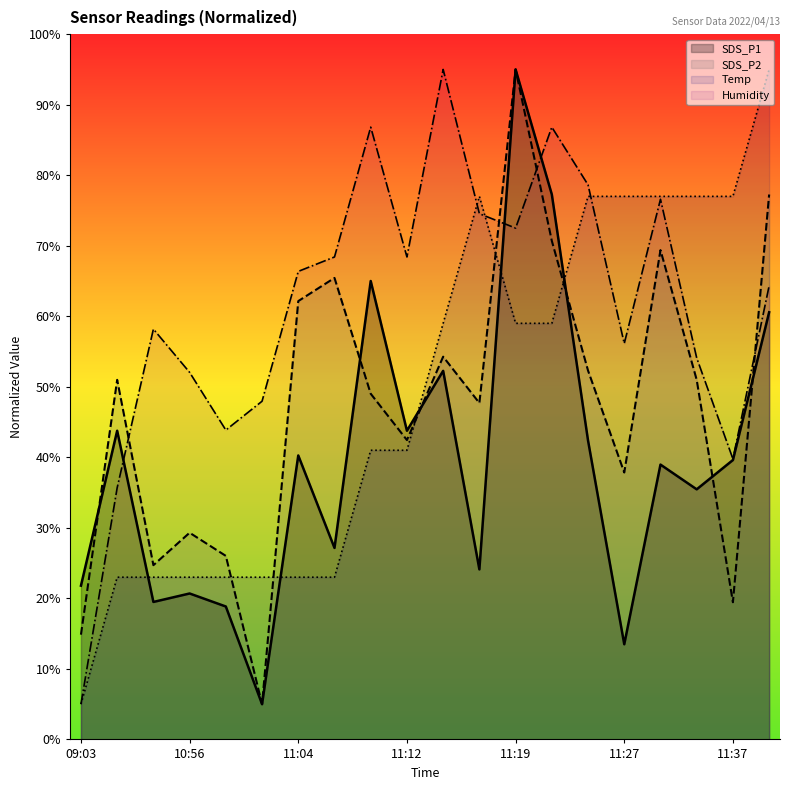

Which series has the largest total across all categories?

Humidity